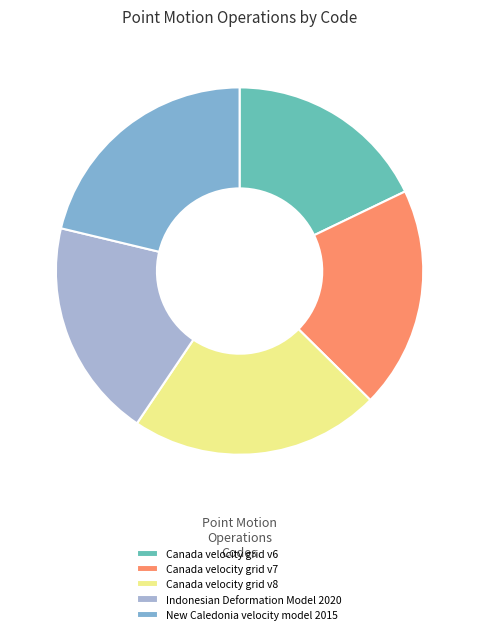

Does Canada velocity grid v6 represent more than half of the total?

No